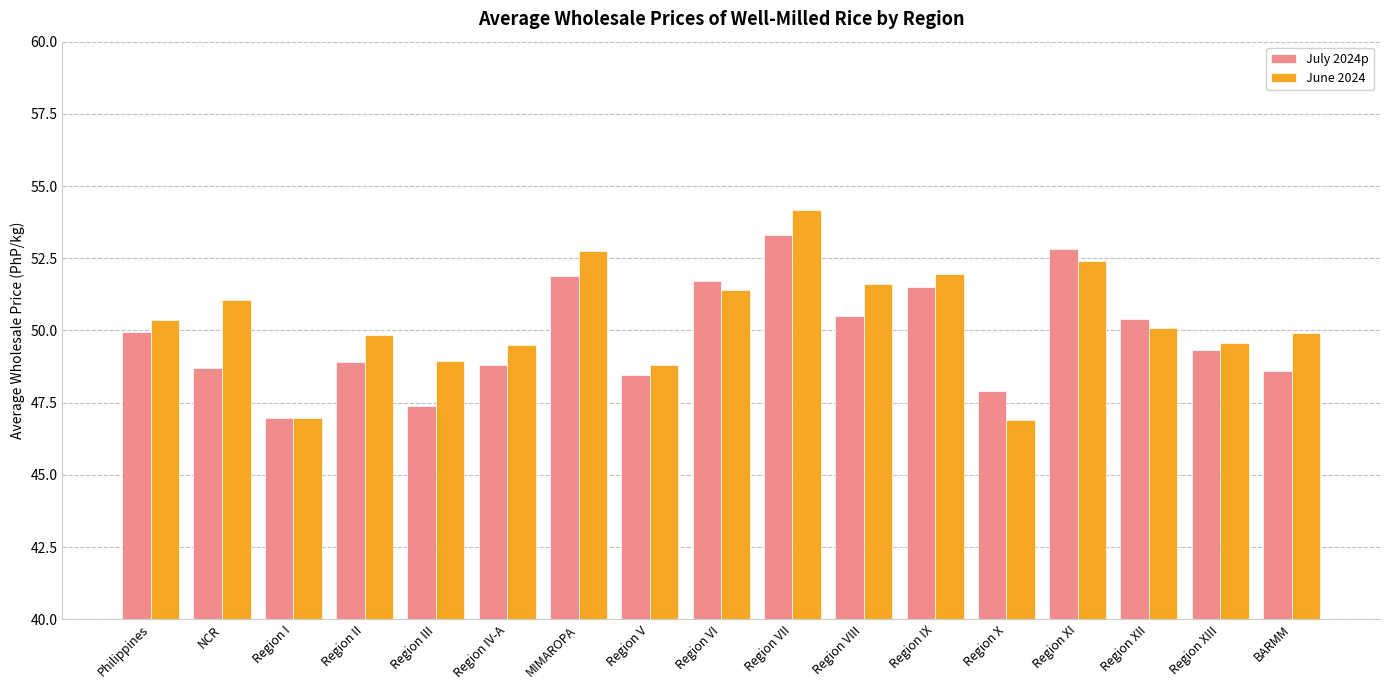

Rank the series at Region VI from highest to lowest value.

July 2024p, June 2024